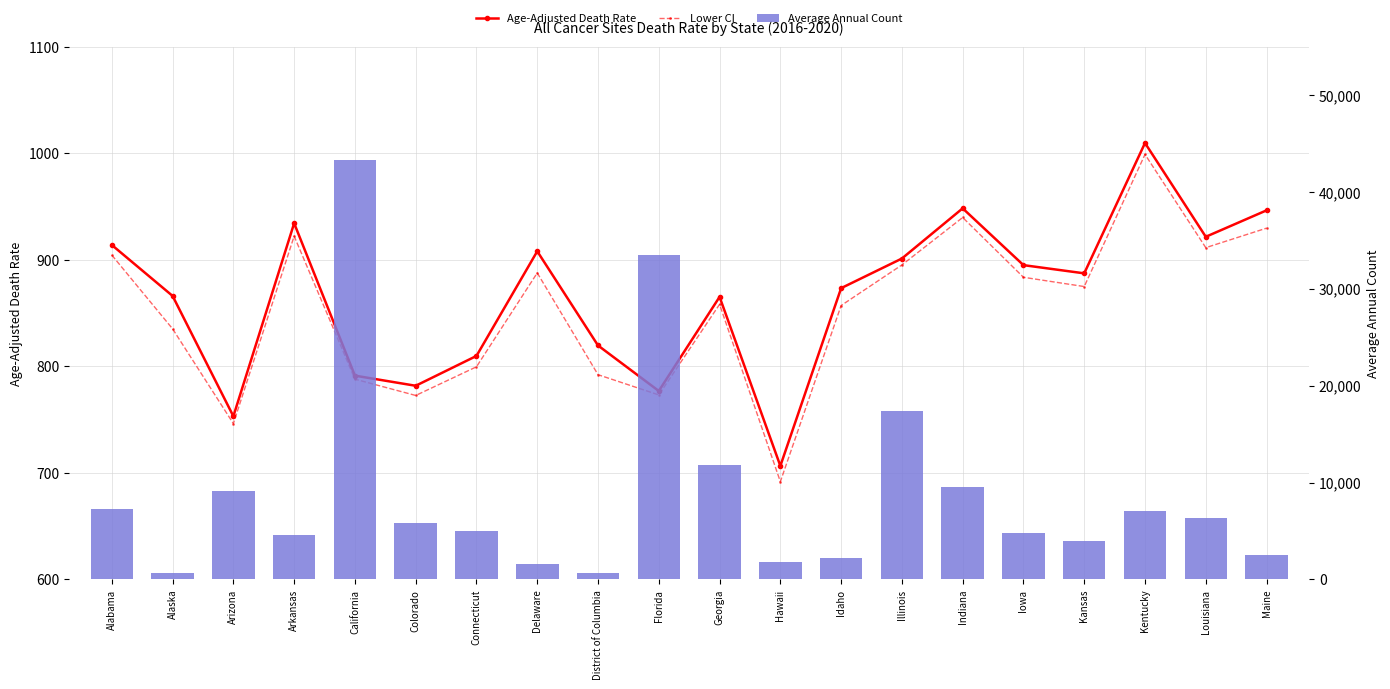

What is the difference between the second highest and minimum values in the Age-Adjusted Death Rate series?

241.7